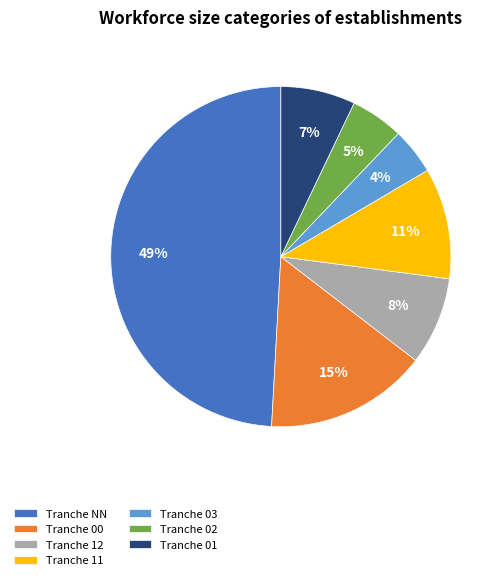

Is the sum of Tranche 02 and Tranche 11 greater than half?

No